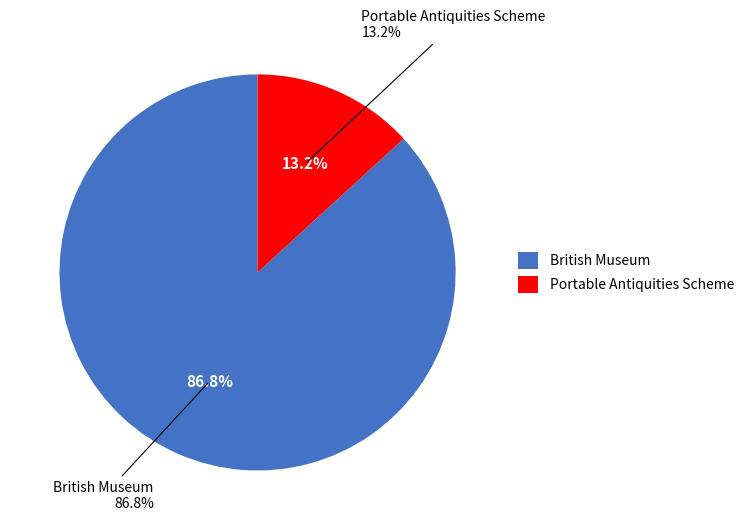

To the nearest percent, what is the combined percentage of British Museum and Portable Antiquities Scheme?

100%